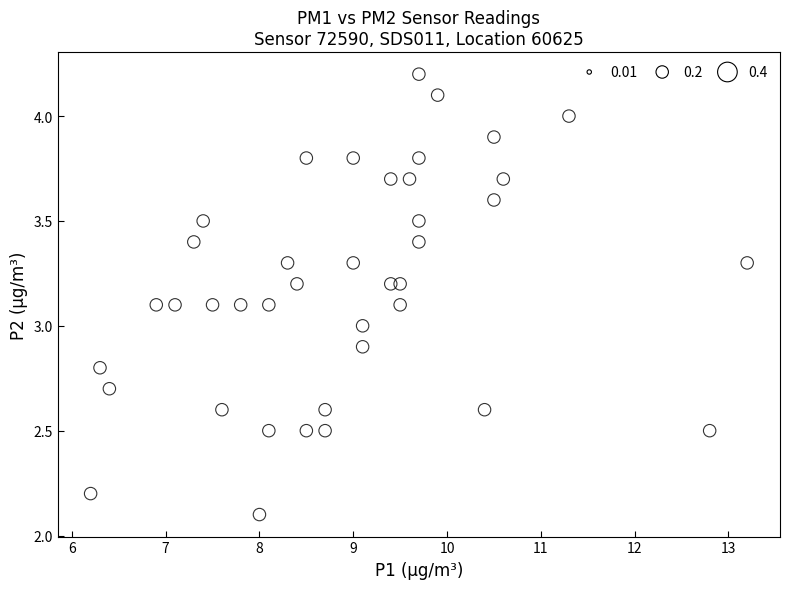

What is the range of X values (max minus min)?

7.0